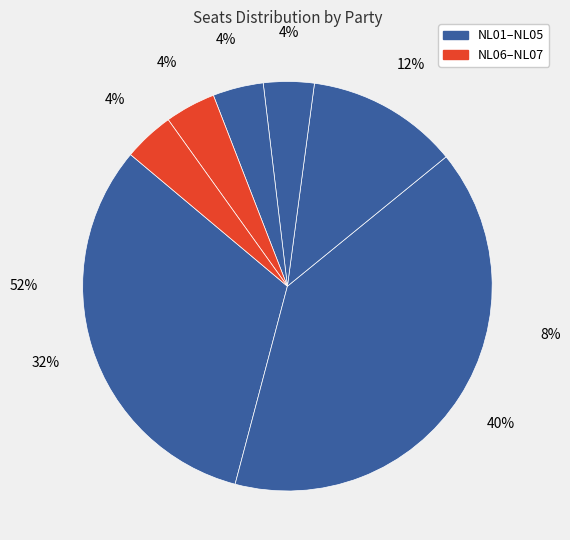

Does NL06 represent more than half of the total?

No